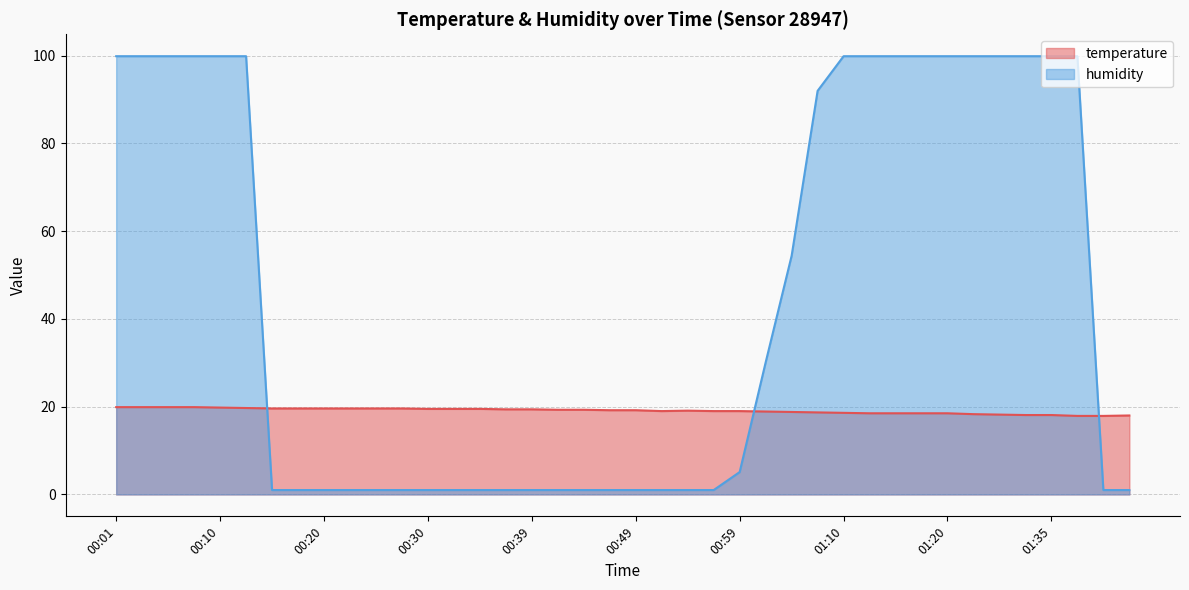

What is the sum of all temperature values?

762.6